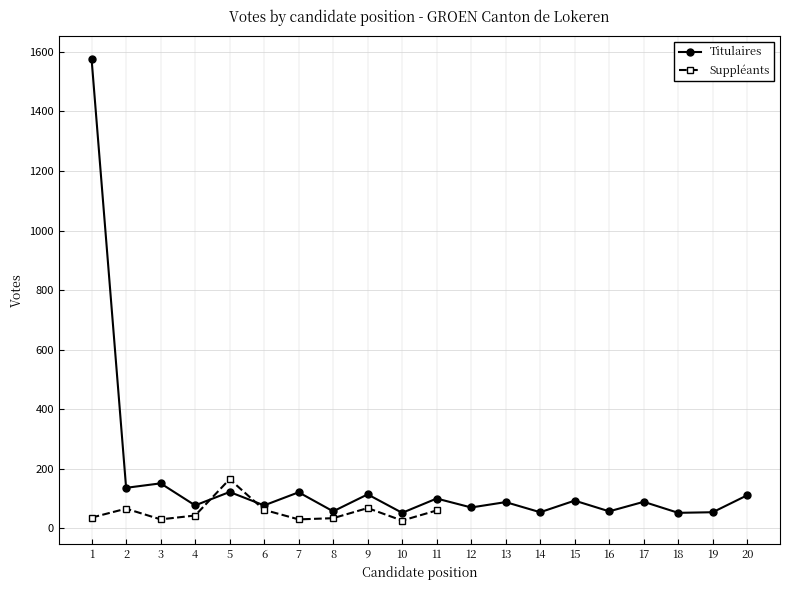

True or false: the data shows 54 at 14.

True